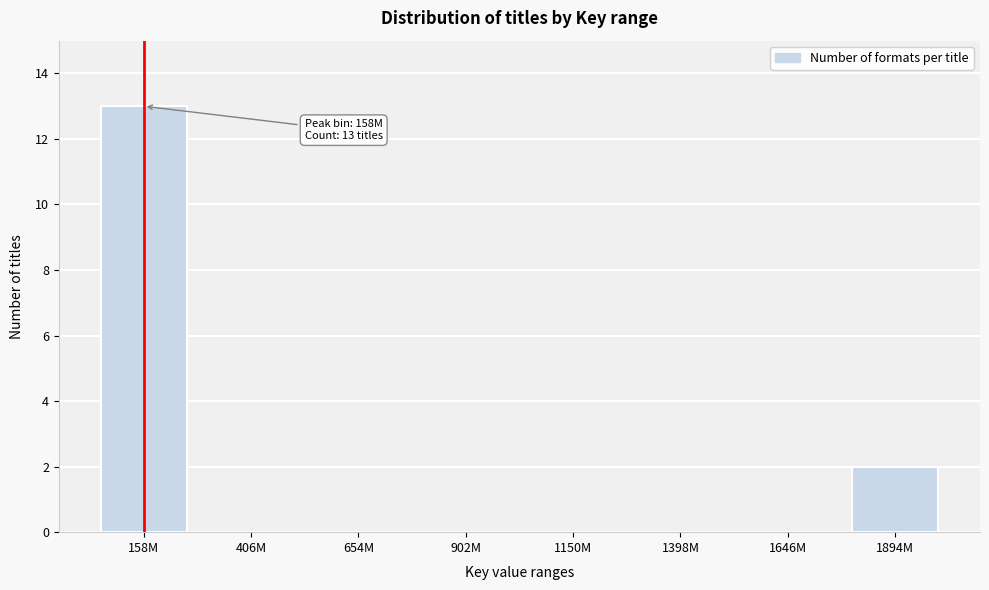

Reading left to right, what are all the values shown in this chart?

158M=13	406M=0	654M=0	902M=0	1150M=0	1398M=0	1646M=0	1894M=2